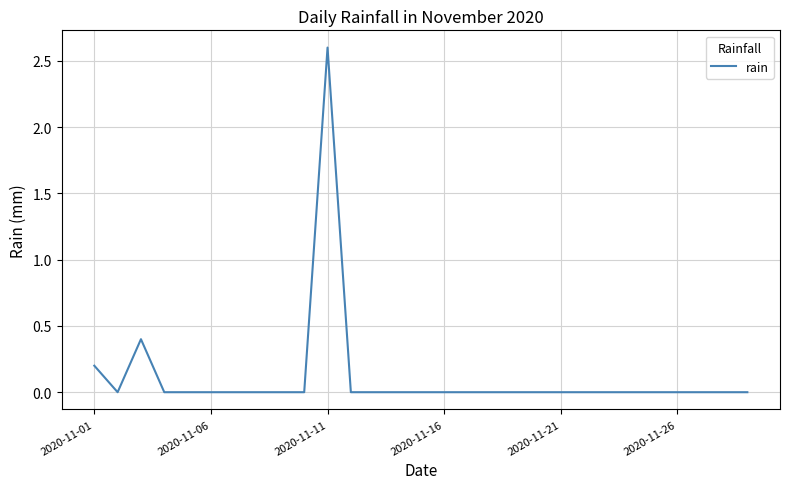

What is the difference between the maximum and minimum values?

2.6